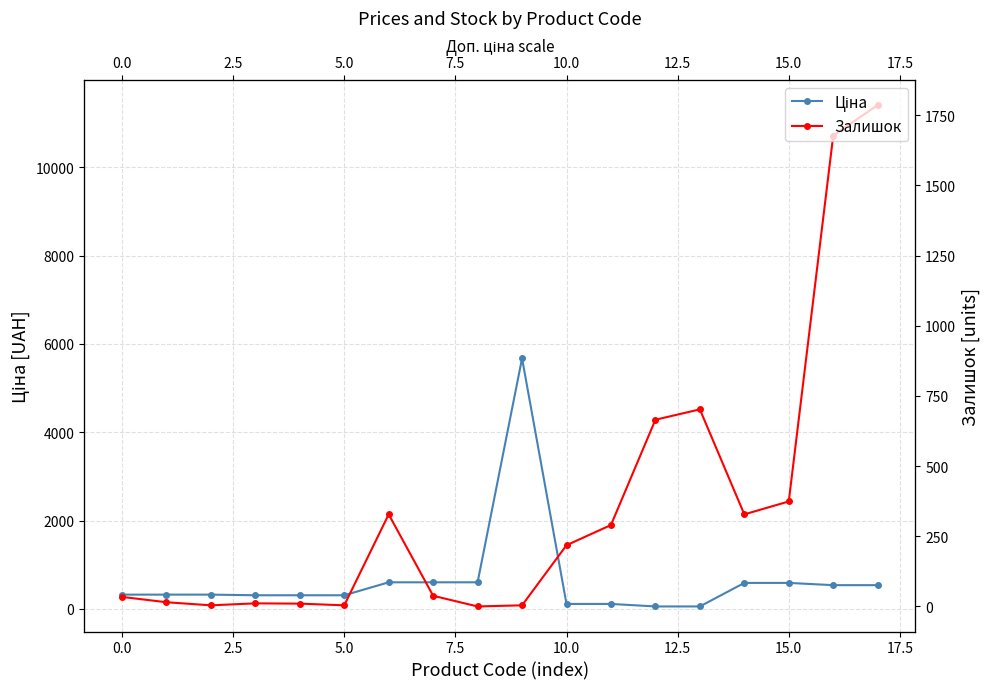

What is the spread (max minus min) of values at 14?

261.9